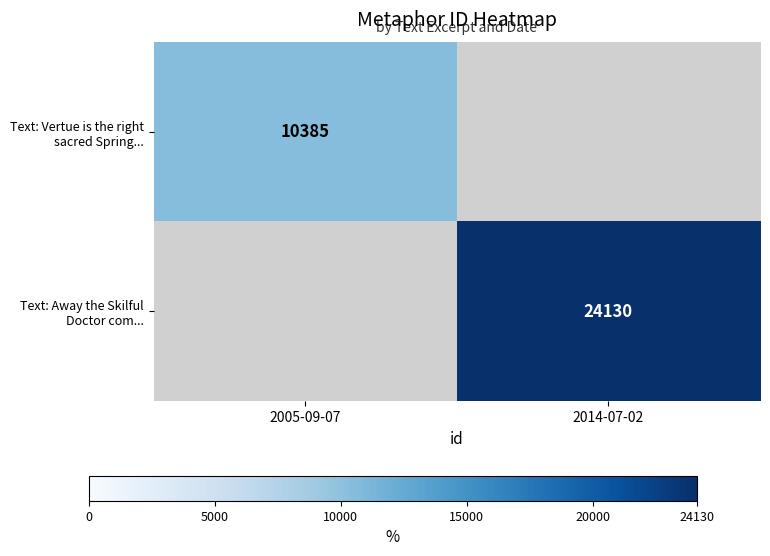

Between 2014-07-02 and 2005-09-07, which is larger?

2005-09-07